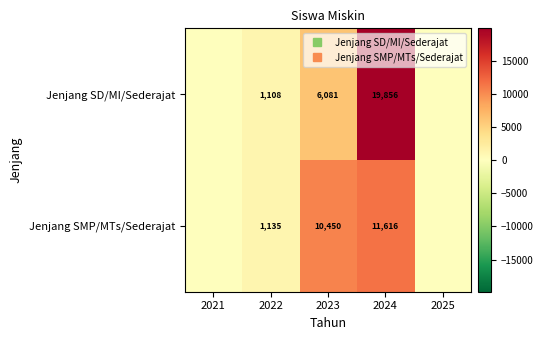

How many values in the Jenjang SMP/MTs/Sederajat series are below 1135?

2